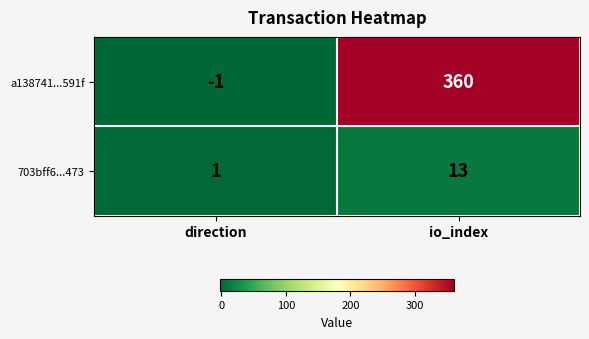

What is the sum of the 703bff6...473 values at io_index and direction?

14